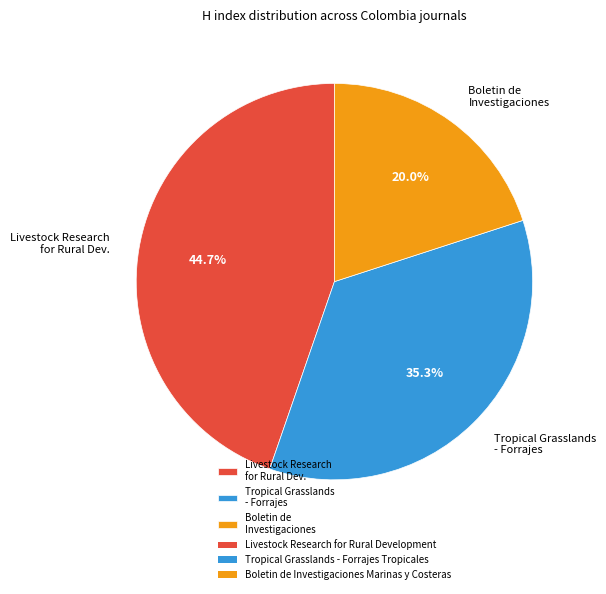

What is the largest slice in the pie chart?

Livestock Research for Rural Dev.